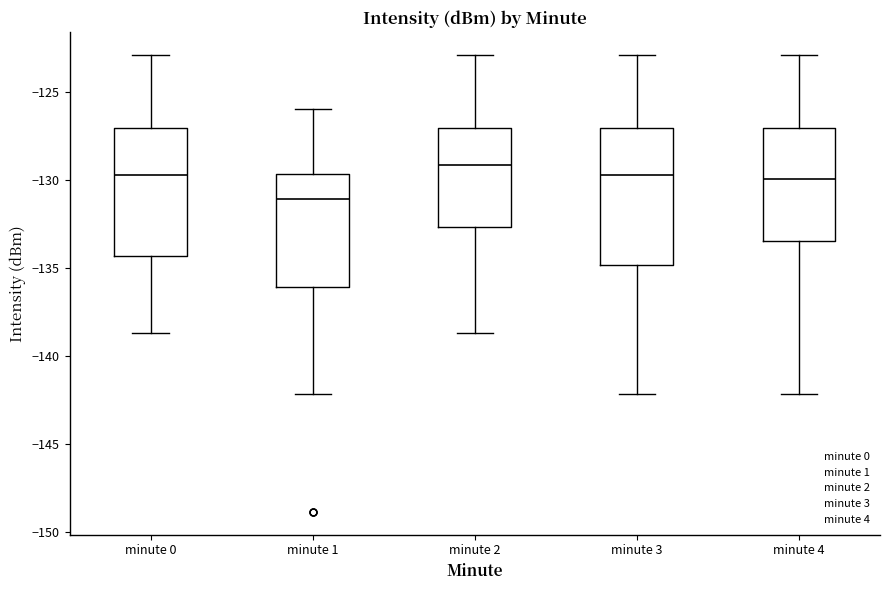

Which box's median line is the lowest?

minute 1